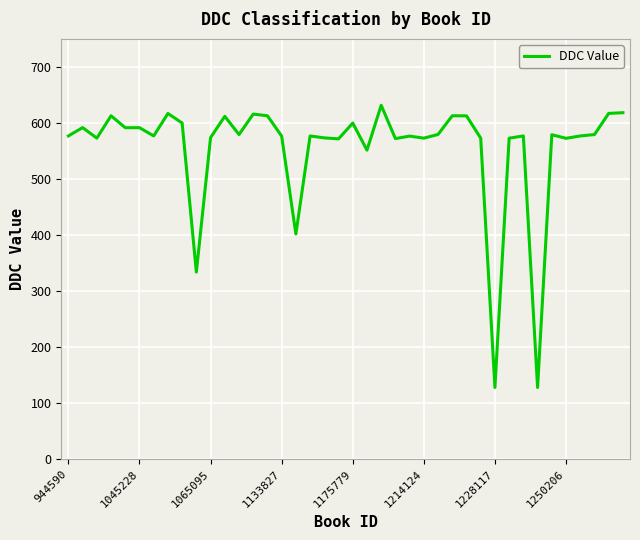

What is the difference between the maximum and minimum values?

503.5